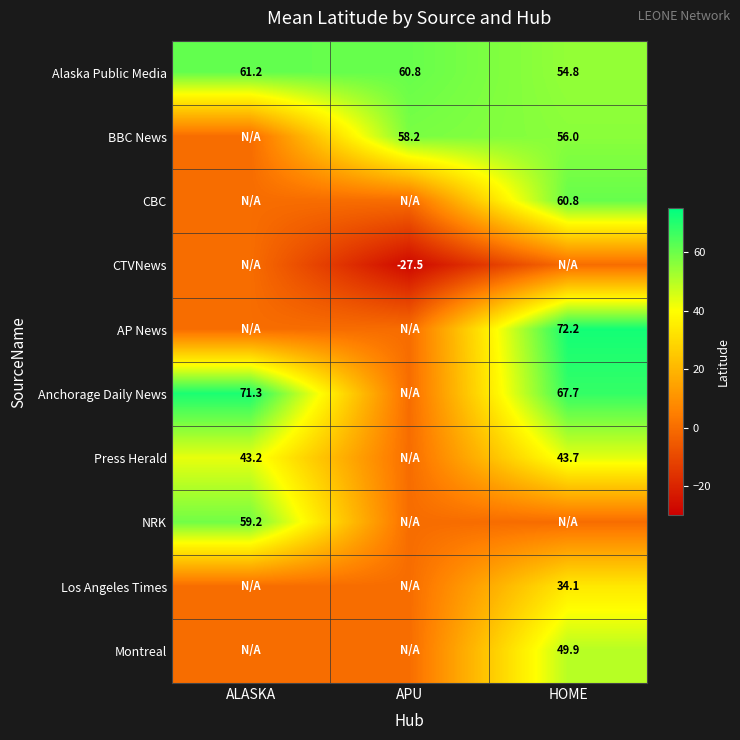

At how many categories does at least one series exceed -20?

3